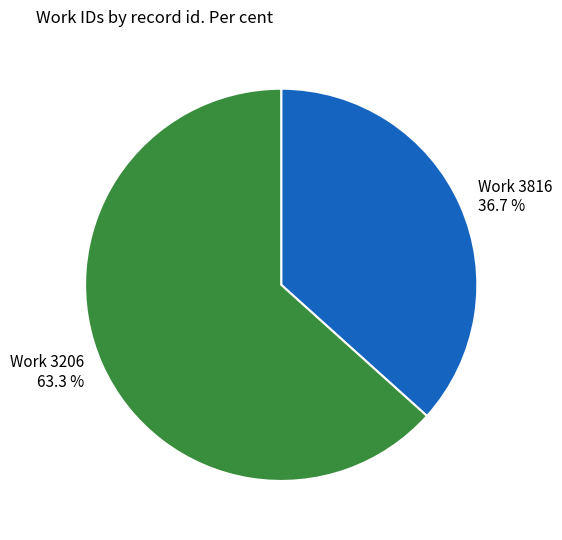

Does any single category account for the majority?

Yes